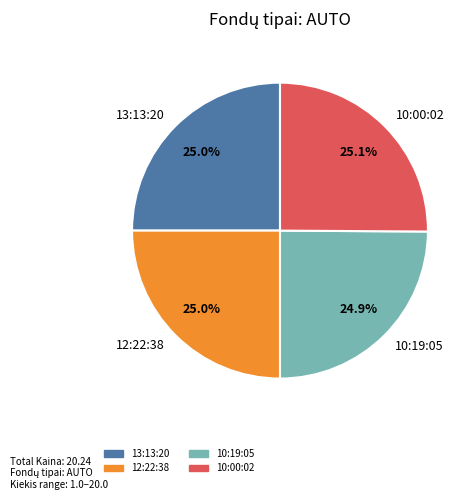

What is the ratio of the value at 13:13:20 to the value at 10:00:02?

1.0